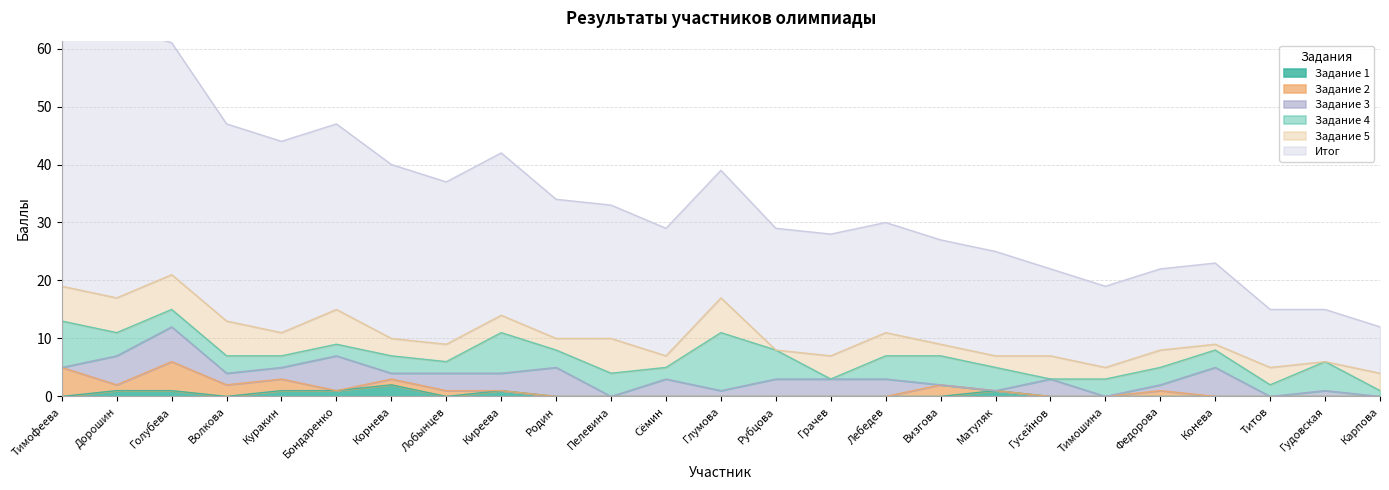

What is the total value across all series at Голубева?

61